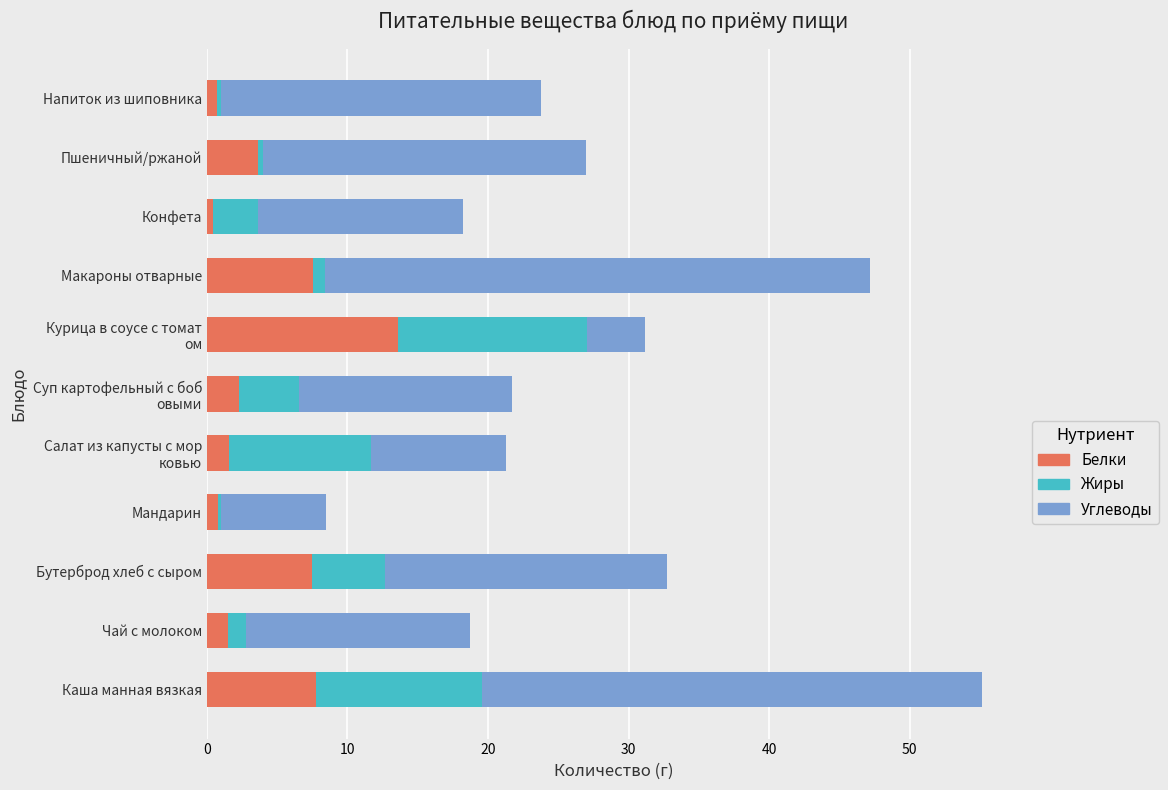

What is the sum of all Белки values?

47.2